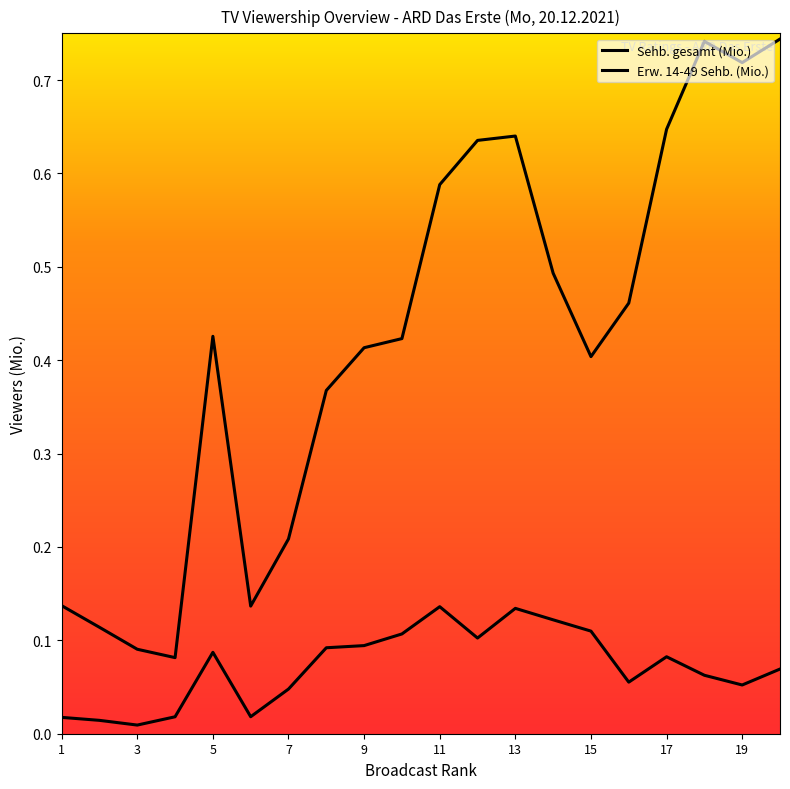

True or false: Erw. 14-49 Sehb. (Mio.) has a value of 0.1 at 17.

True